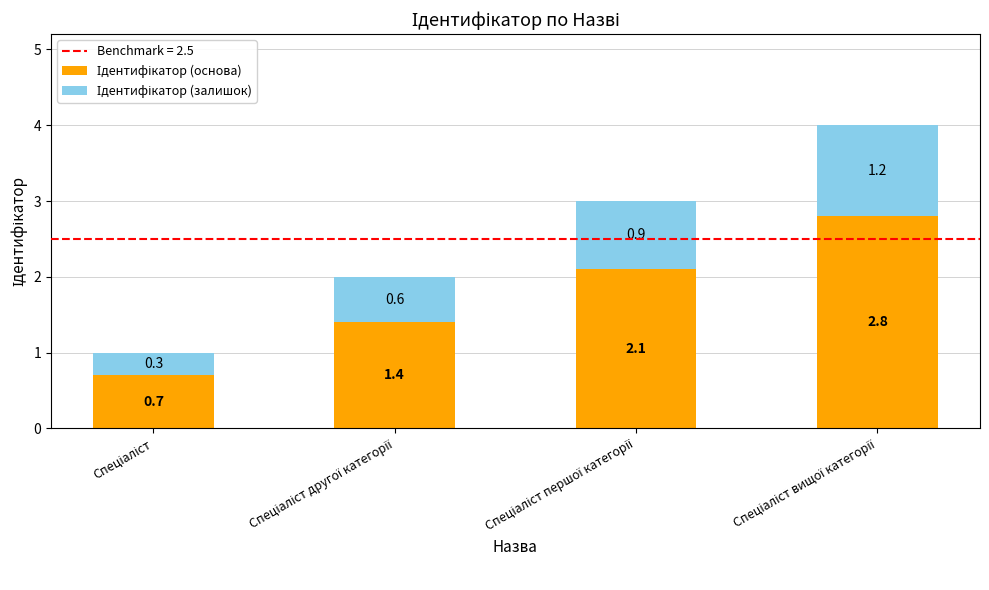

Does the chart contain stacked bars?

Yes